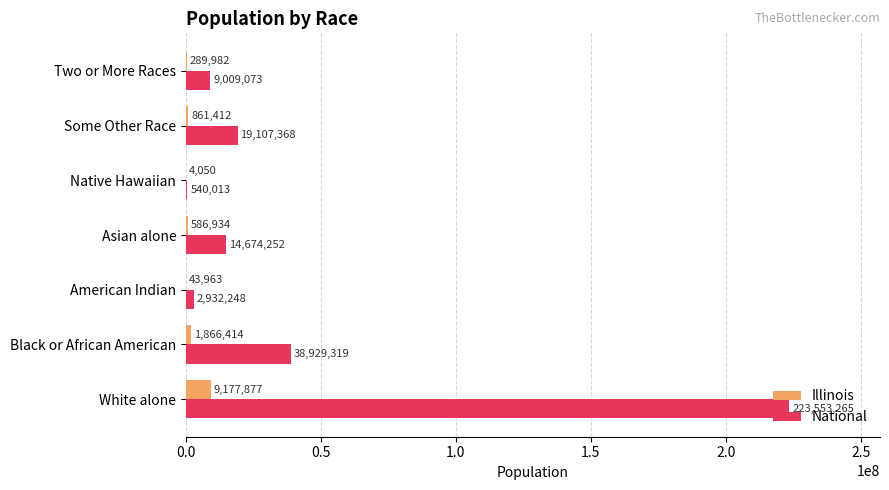

How many series are shown in this chart?

2